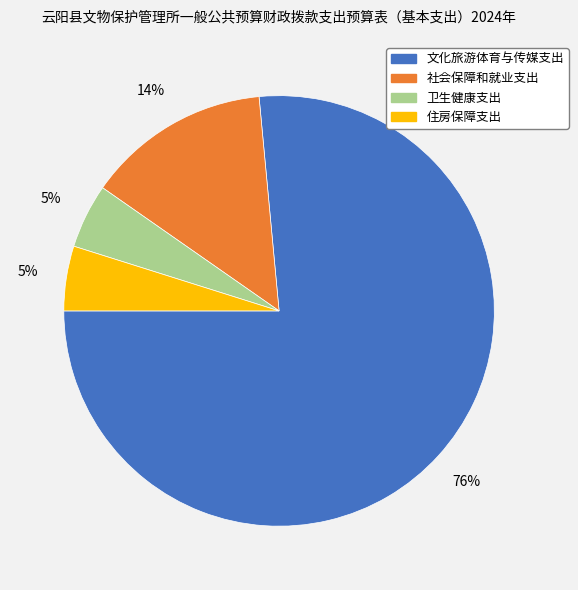

Which slice represents more than half of the pie?

文化旅游体育与传媒支出